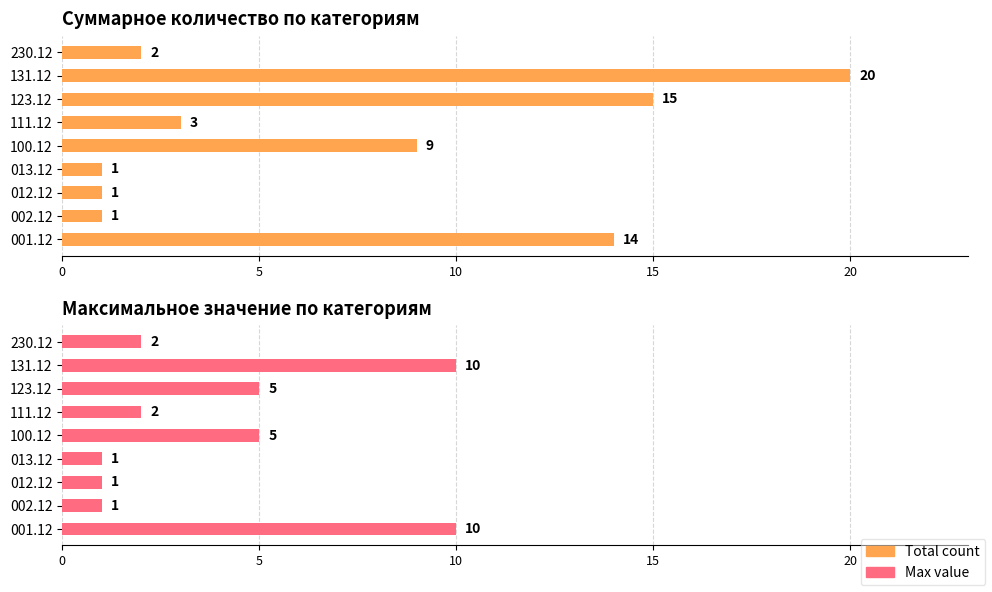

What is the average value of the Max value series?

4